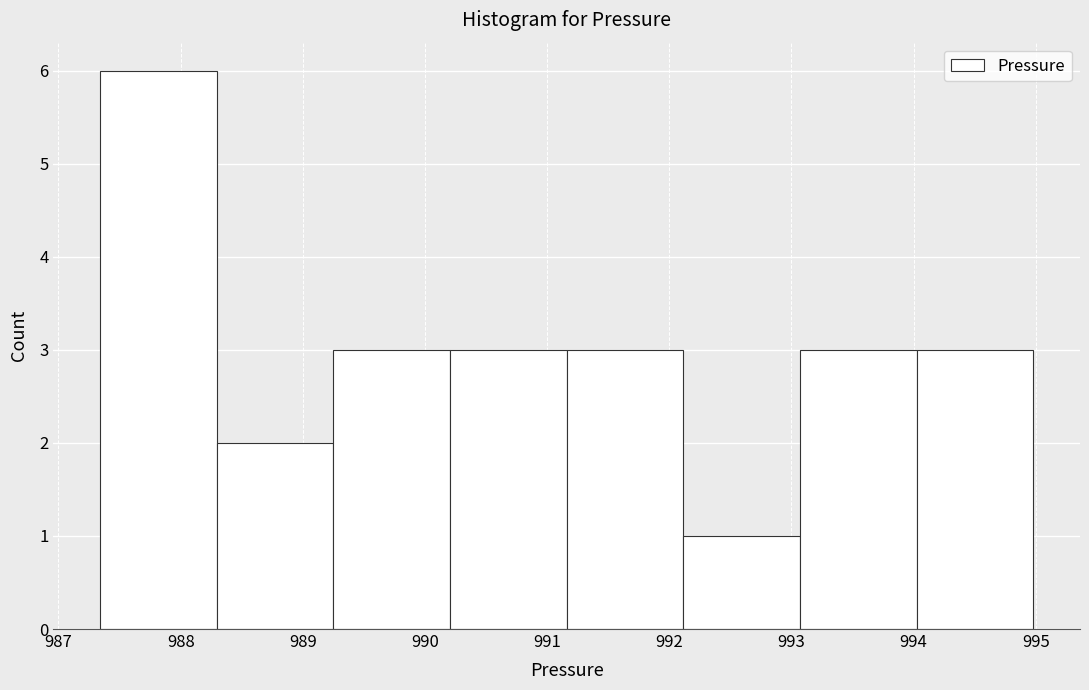

How tall is the bar that spans 988.3 to 989.3 on the x-axis? Neither the bar edges nor the heights are printed on the chart, so give them approximately, as read against the axes.

2